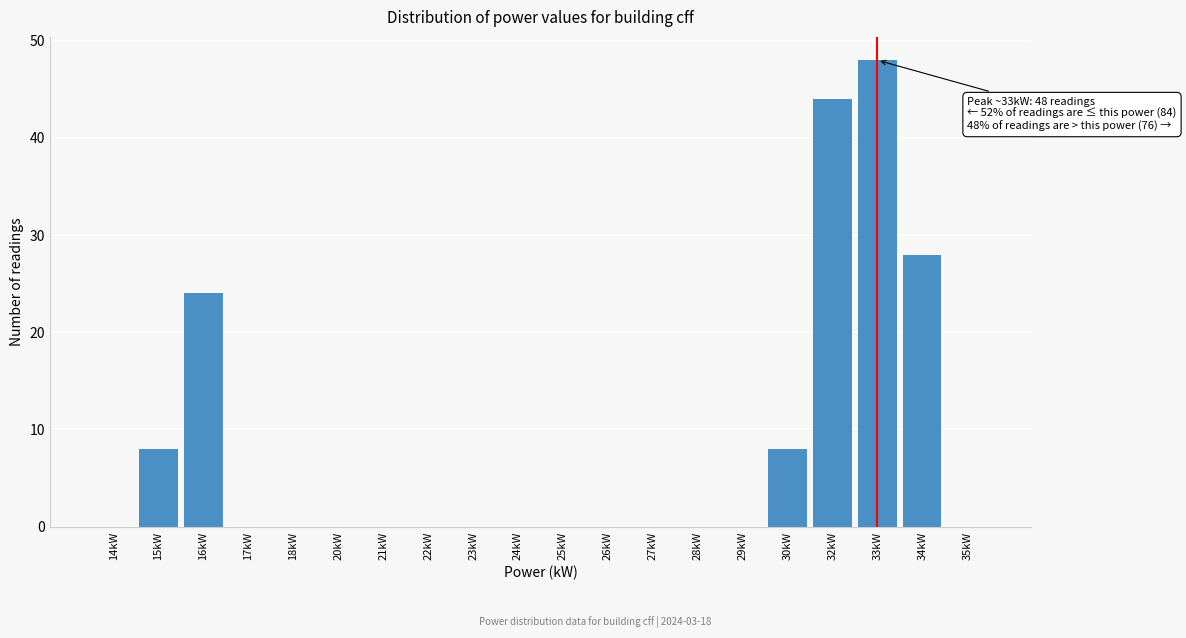

Reading left to right, extract all data points from this chart.

14kW=0	15kW=8	16kW=24	17kW=0	18kW=0	20kW=0	21kW=0	22kW=0	23kW=0	24kW=0	25kW=0	26kW=0	27kW=0	28kW=0	29kW=0	30kW=8	32kW=44	33kW=48	34kW=28	35kW=0